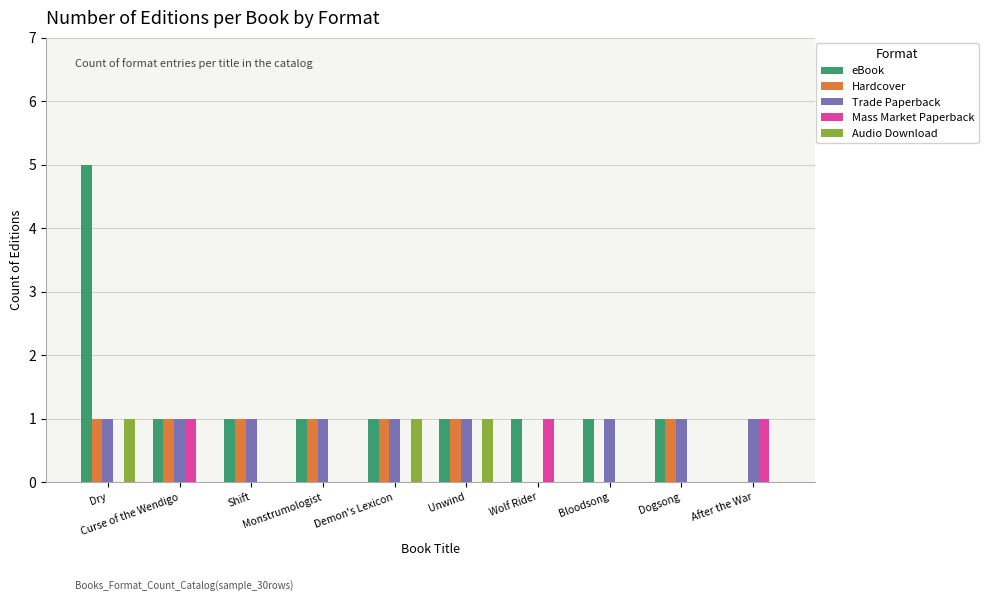

What is the sum of all Audio Download values?

3